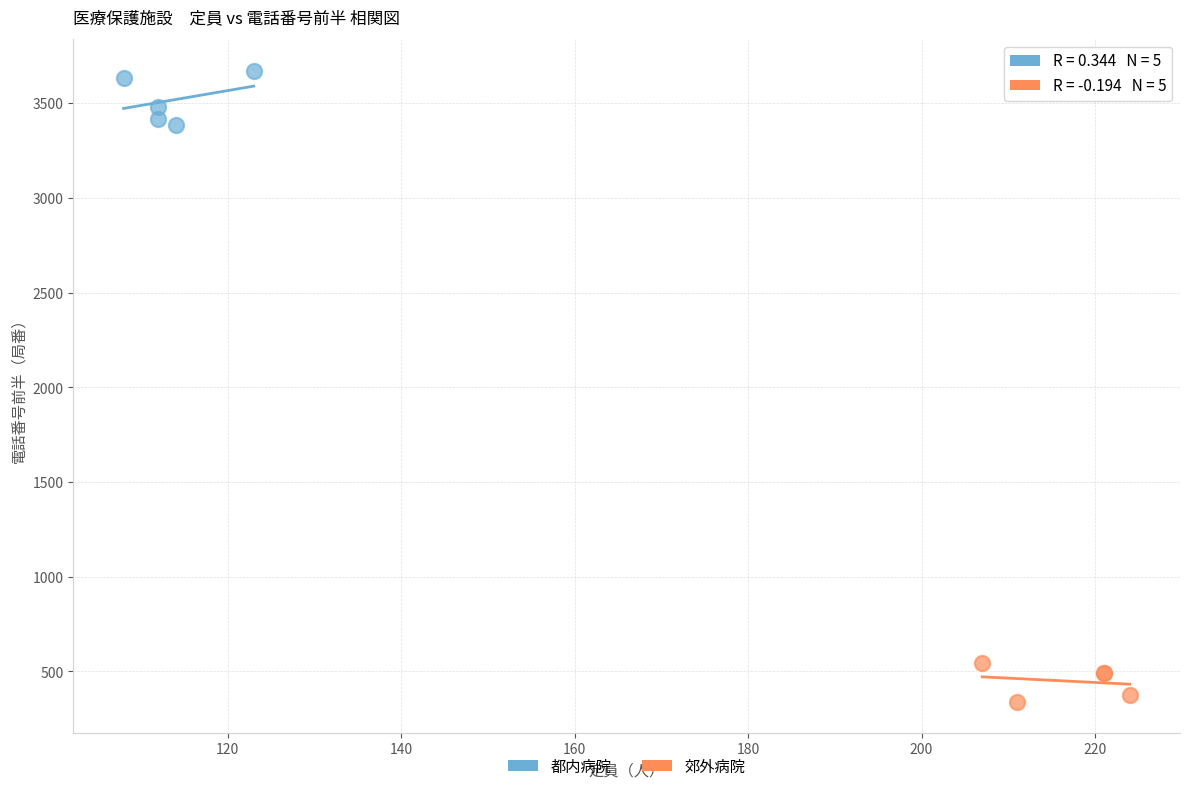

Which series reaches the minimum Y coordinate?

郊外病院